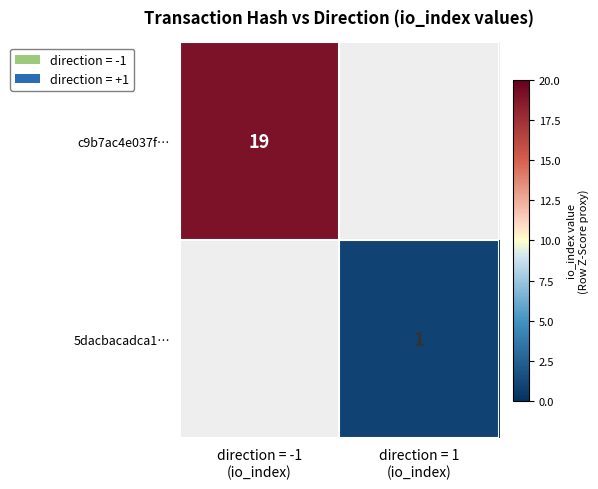

Which category has the highest value in the c9b7ac4e037f… series?

direction = -1 (io_index)